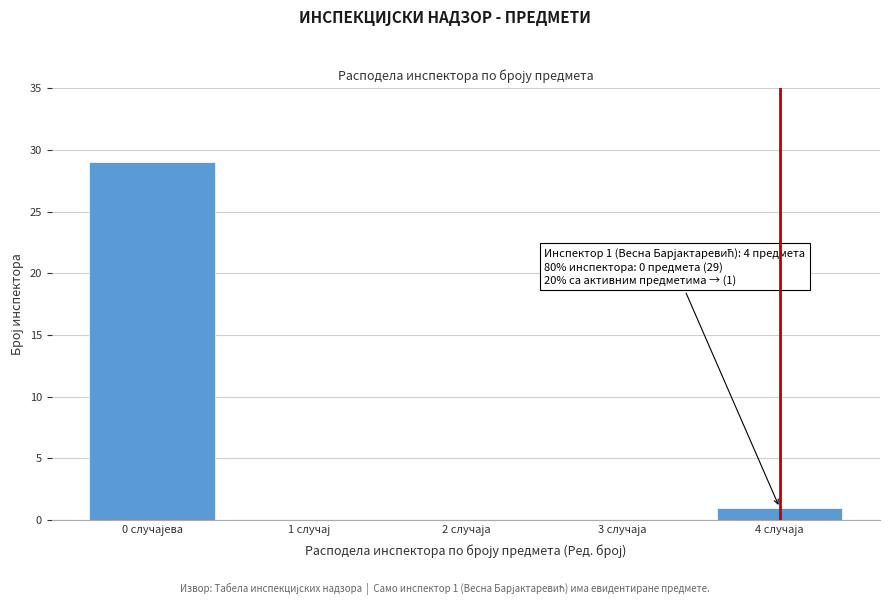

What is the sum of all values?

30